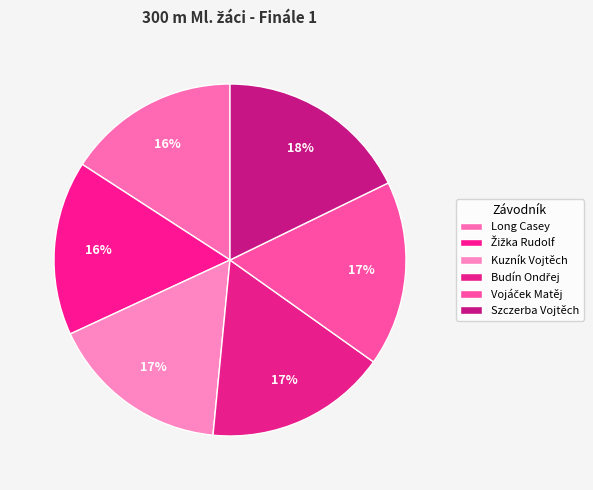

What is the total percentage of Vojáček Matěj and Szczerba Vojtěch?

34.8%